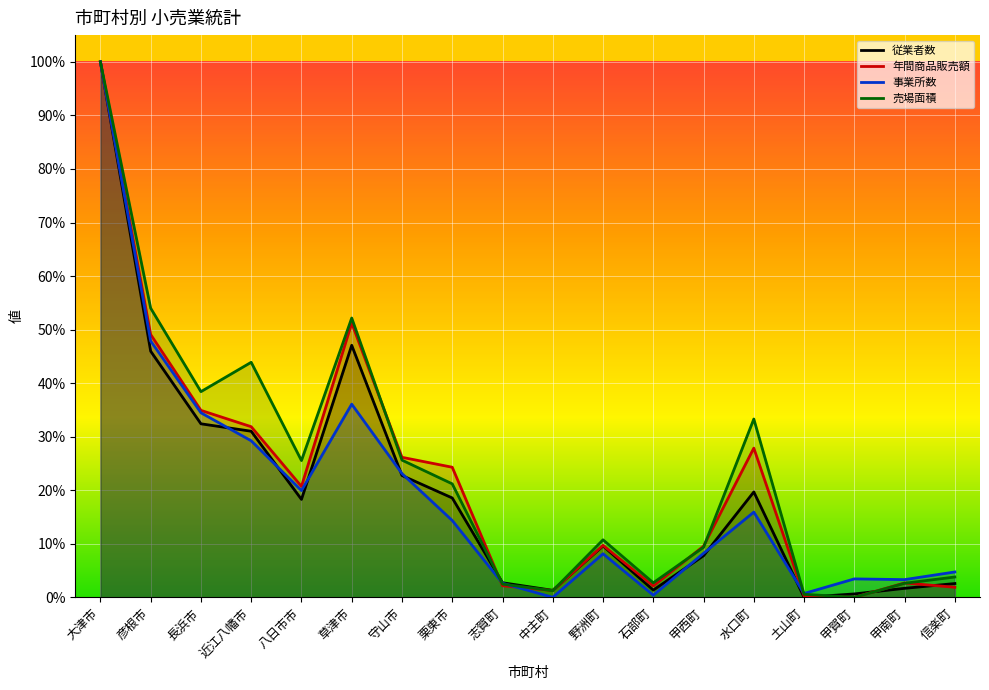

At how many categories does at least one series exceed 0?

18